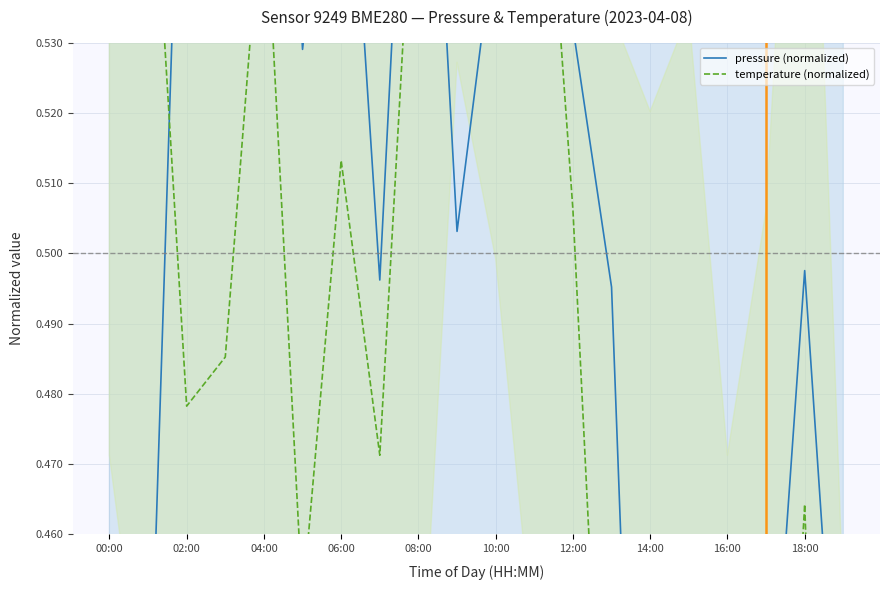

What is the spread (max minus min) of values at 19?

0.1